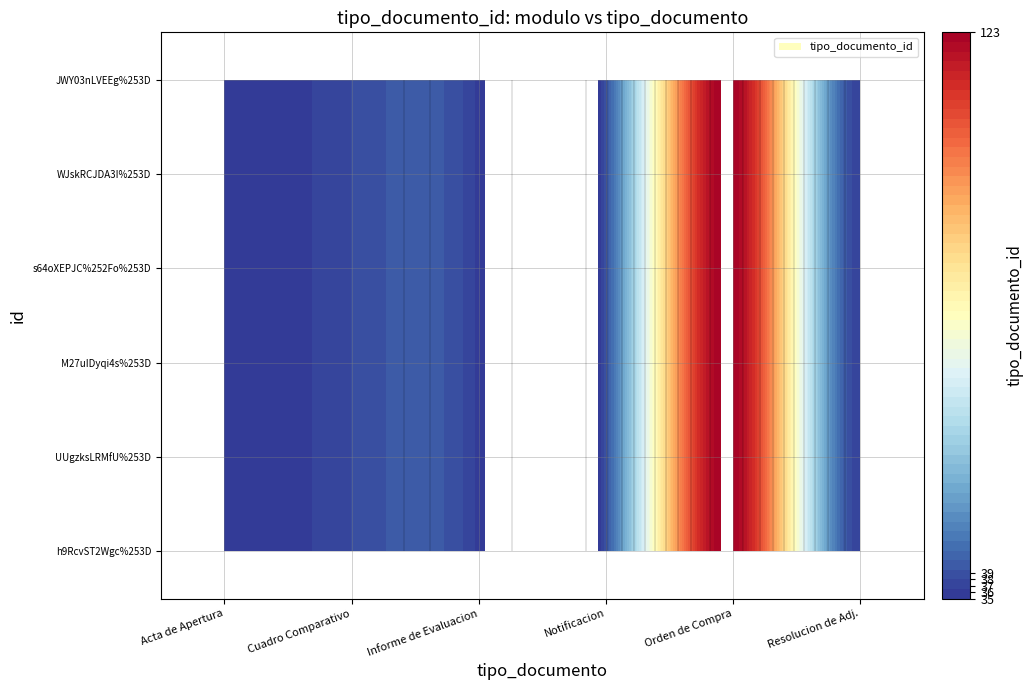

True or false: Resolucion de Adjudicacion has a value of 37 at 3.

True